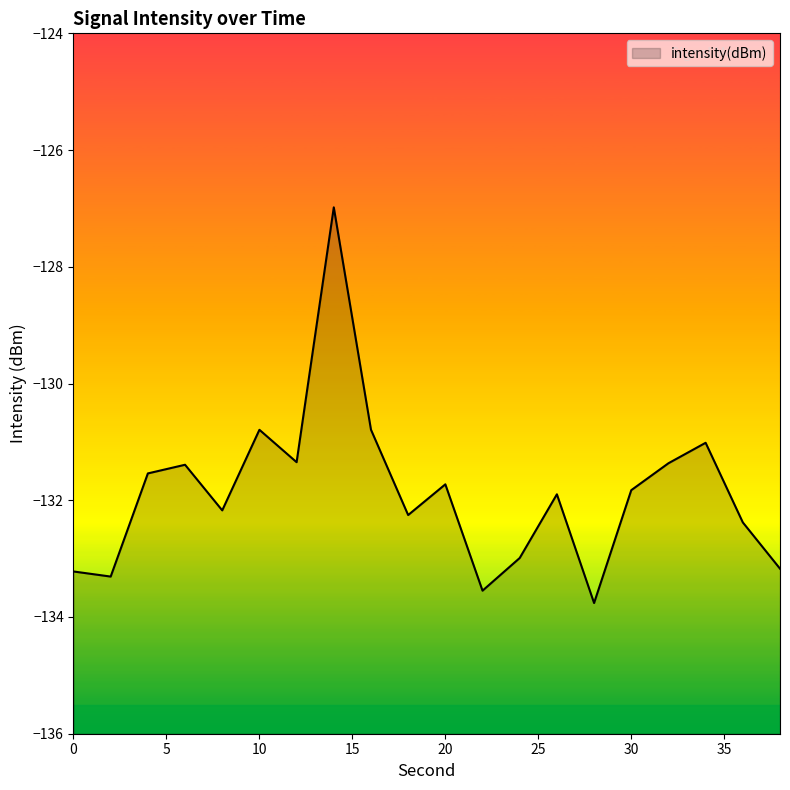

What is the maximum value shown in the chart?

-127.0